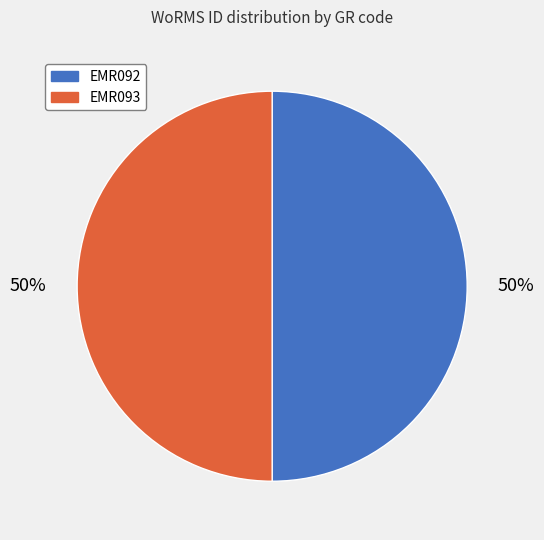

What percentage is the EMR092 slice, to the nearest percent?

50%